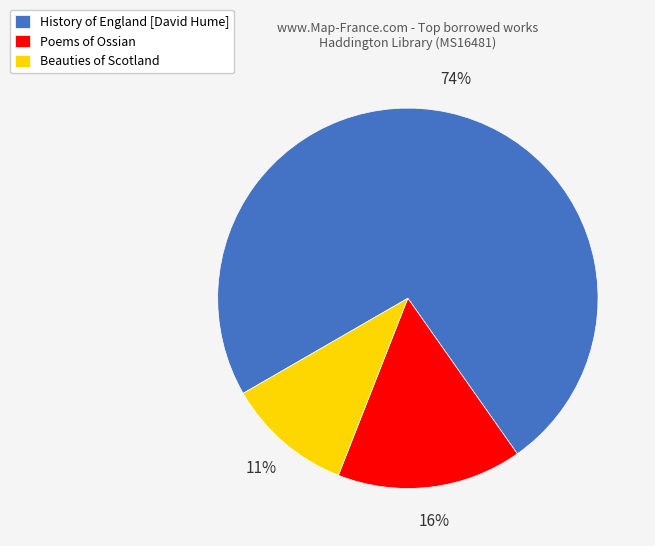

What percentage is the Beauties of Scotland slice, to the nearest percent?

11%